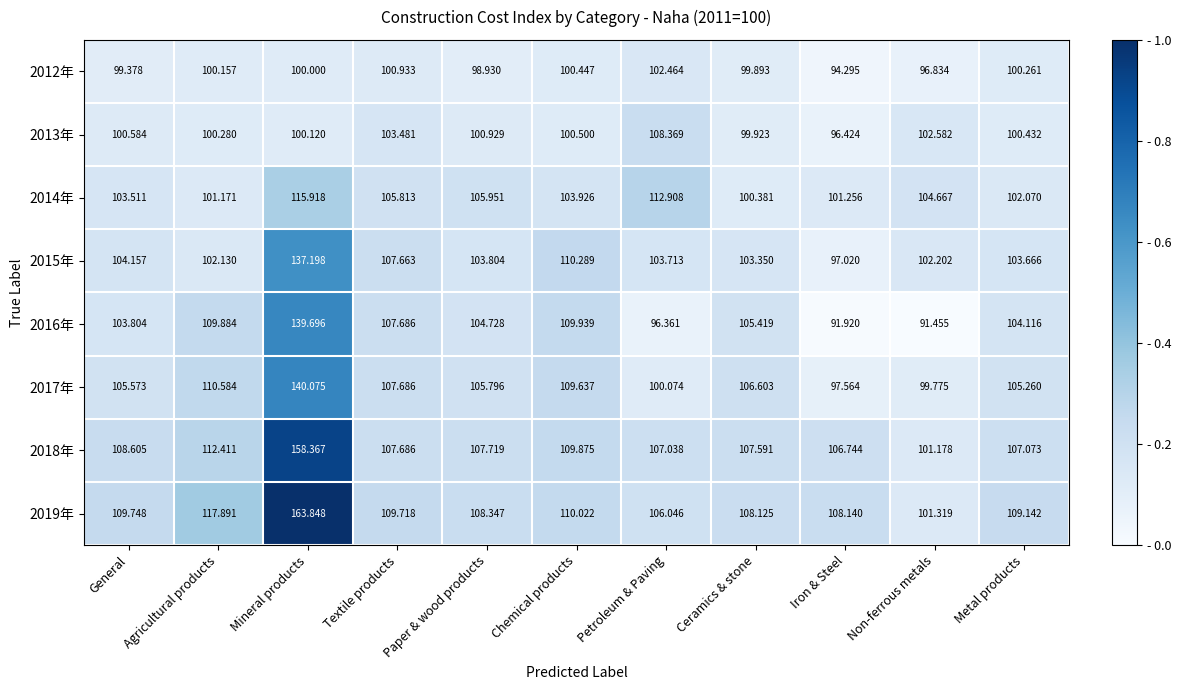

Which series has the largest range (max minus min)?

2019年